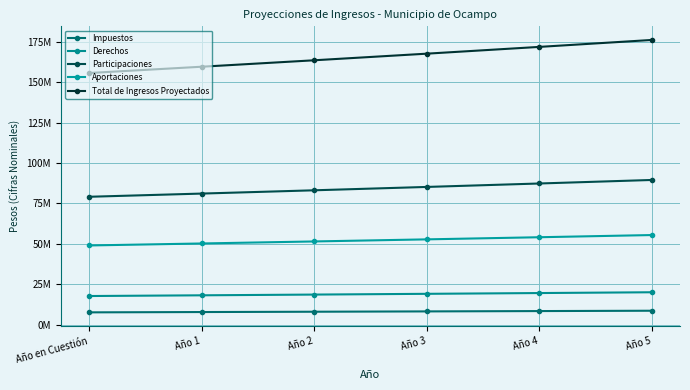

What is the sum of all Aportaciones values?

312999099.7